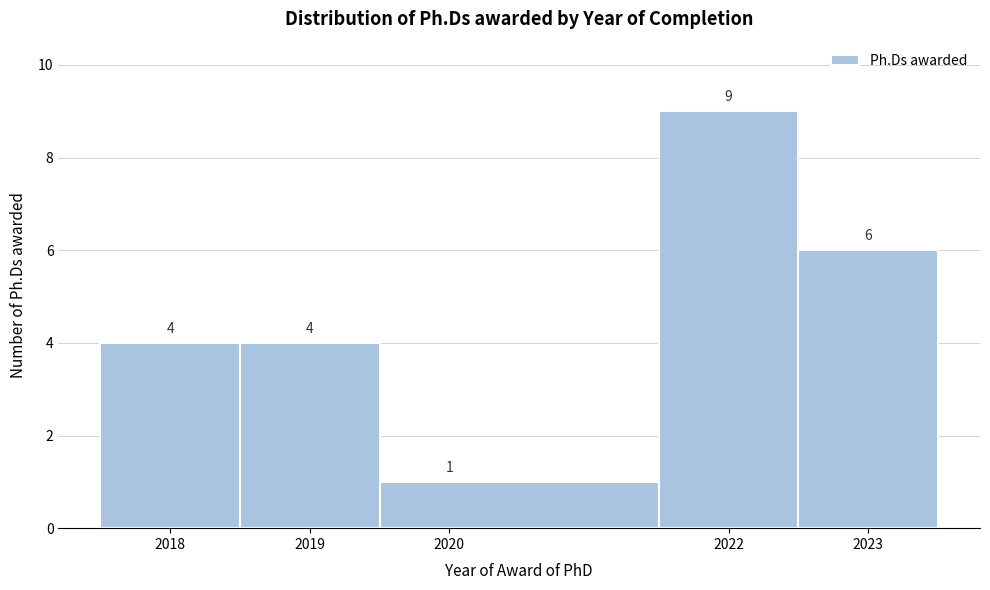

Which range on the x-axis has the tallest bar?

2021.5 to 2022.5